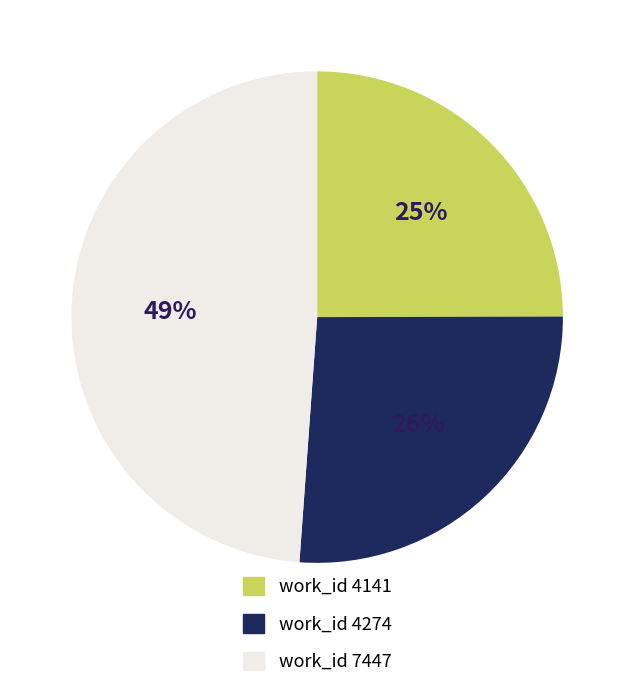

To the nearest percent, what is the average slice percentage?

33%